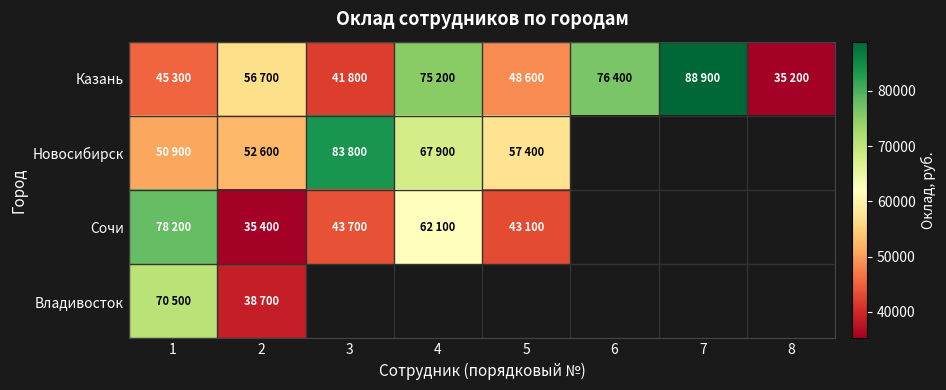

Between 5 and 4, which is larger?

4